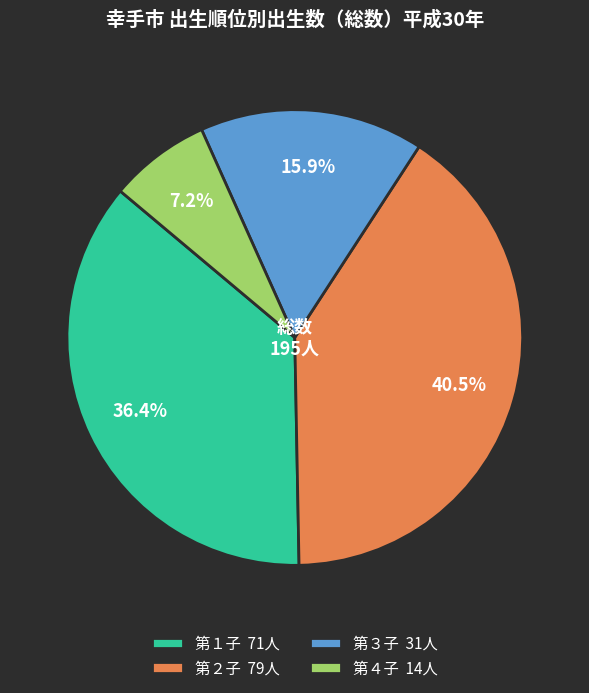

How many slices are in this pie chart?

4